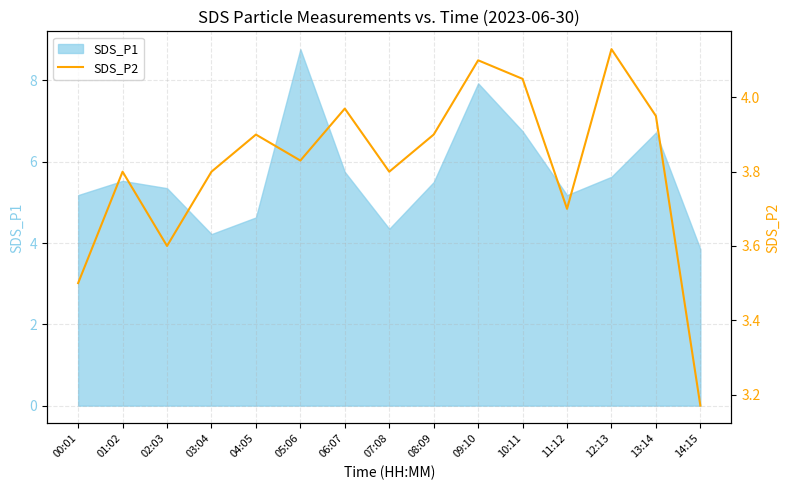

List the labels in order of value, largest first.

12:13, 09:10, 10:11, 06:07, 13:14, 04:05, 08:09, 05:06, 01:02, 03:04, 07:08, 11:12, 02:03, 00:01, 14:15